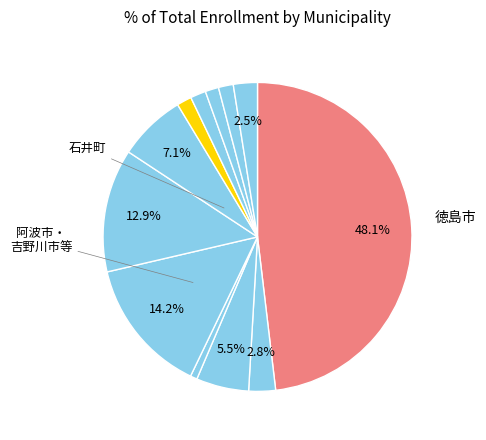

How many slices are in this pie chart?

12